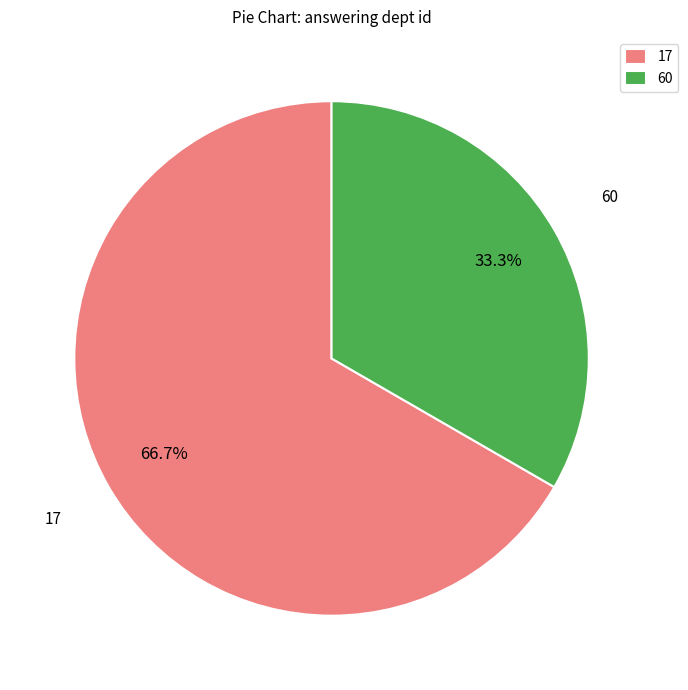

What is the ratio of the value at 60 to the value at 17?

0.5